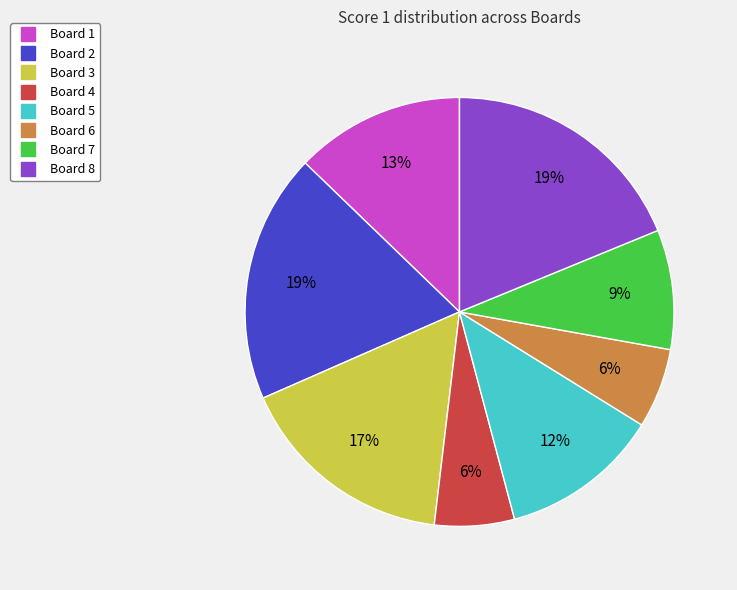

Does Board 3 account for over 50% of the chart?

No